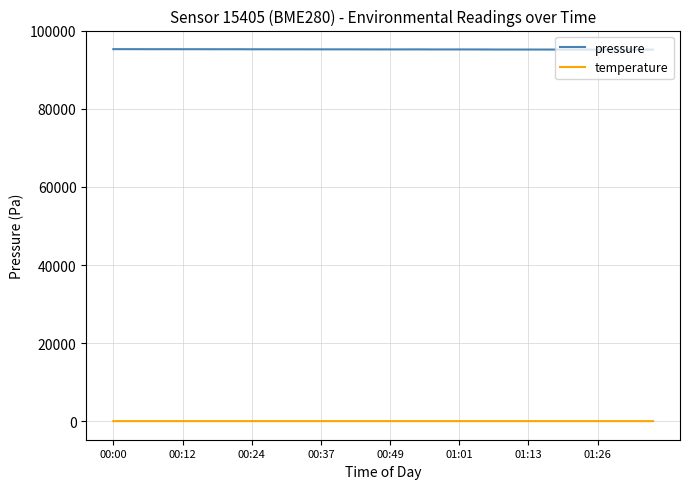

True or false: pressure and temperature intersect in this chart.

False